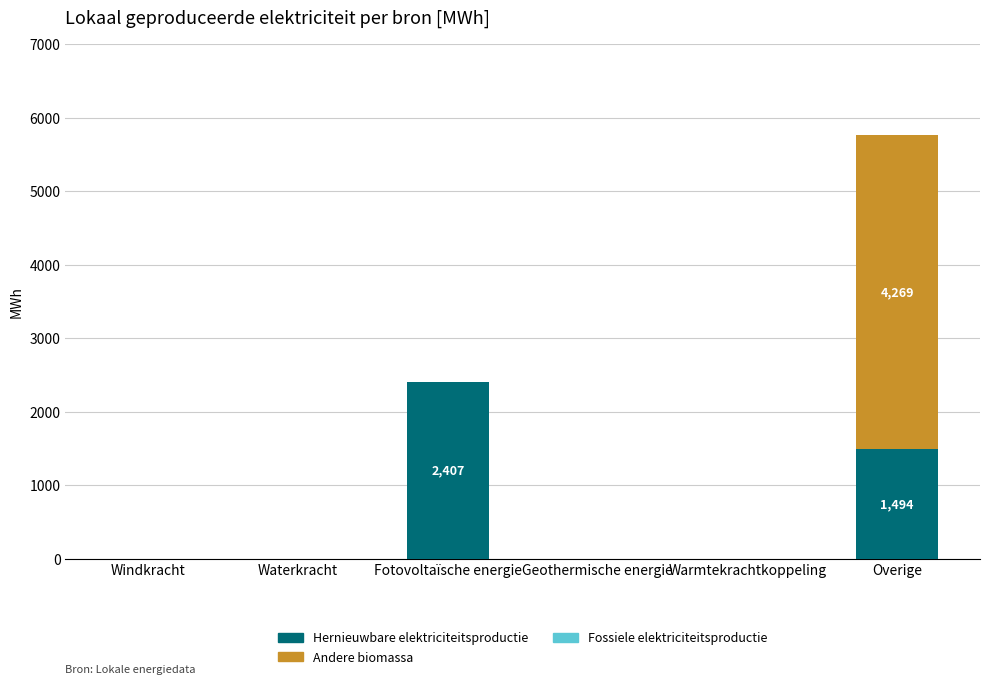

What is the sum of all Hernieuwbare elektriciteitsproductie values?

3900.8